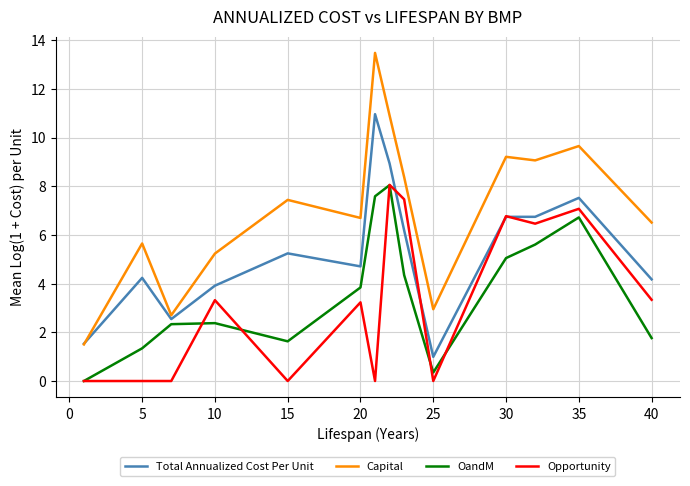

What is the maximum value shown in the chart?

13.5